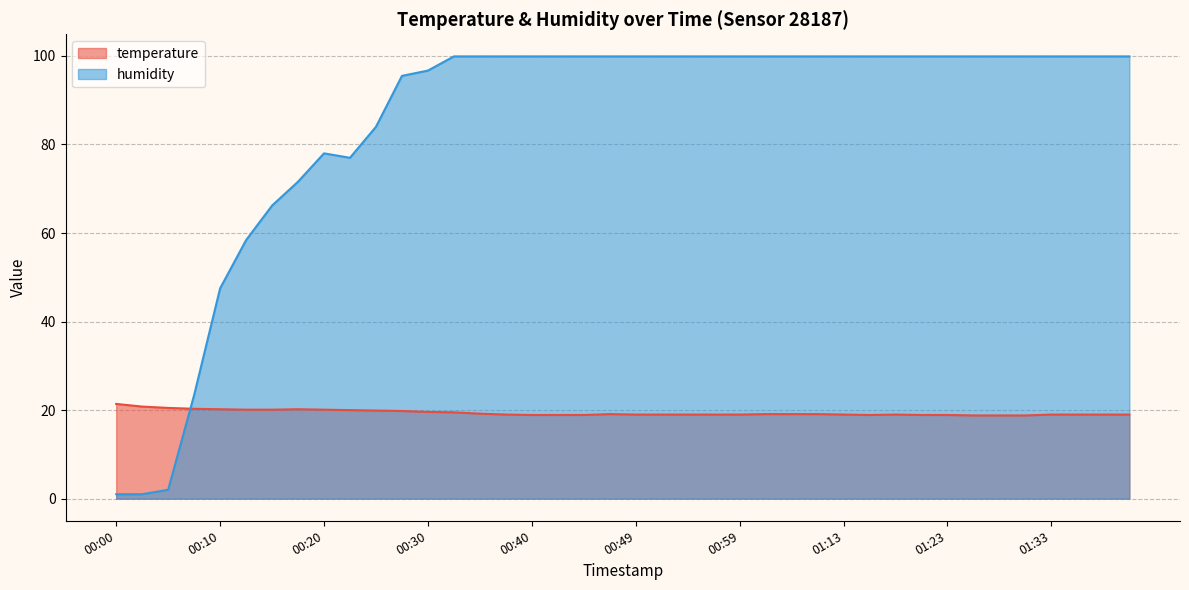

Which series has the largest total across all categories?

humidity